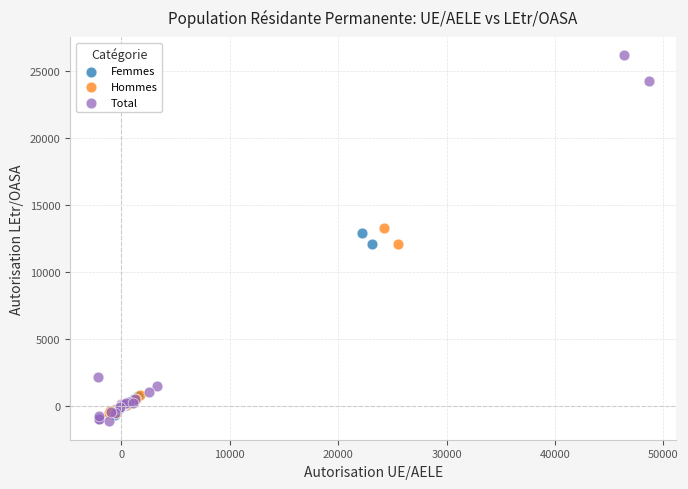

Which series reaches the maximum Y coordinate?

Total